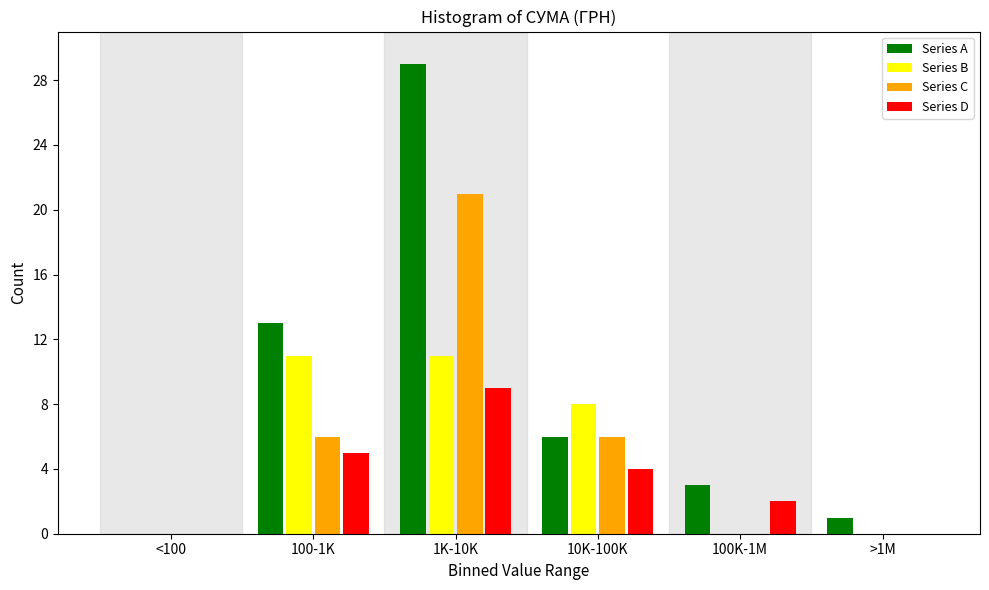

Reading left to right, list all the values displayed in this chart.

Series A: <100=0	100-1K=13	1K-10K=29	10K-100K=6	100K-1M=3	>1M=1
Series B: <100=0	100-1K=11	1K-10K=11	10K-100K=8	100K-1M=0	>1M=0
Series C: <100=0	100-1K=6	1K-10K=21	10K-100K=6	100K-1M=0	>1M=0
Series D: <100=0	100-1K=5	1K-10K=9	10K-100K=4	100K-1M=2	>1M=0